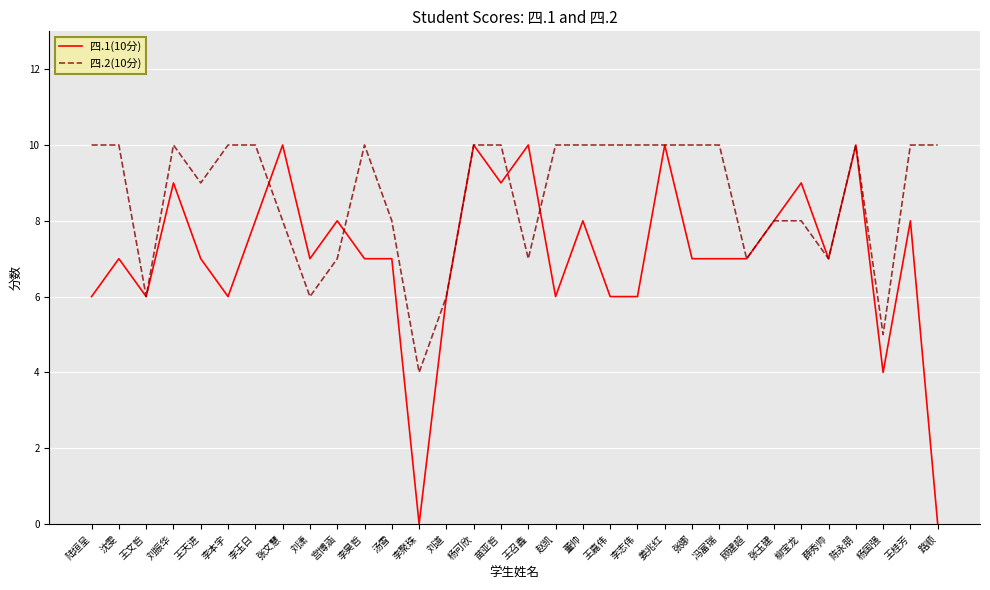

What are all the series names shown in the legend?

四.1(10分), 四.2(10分)